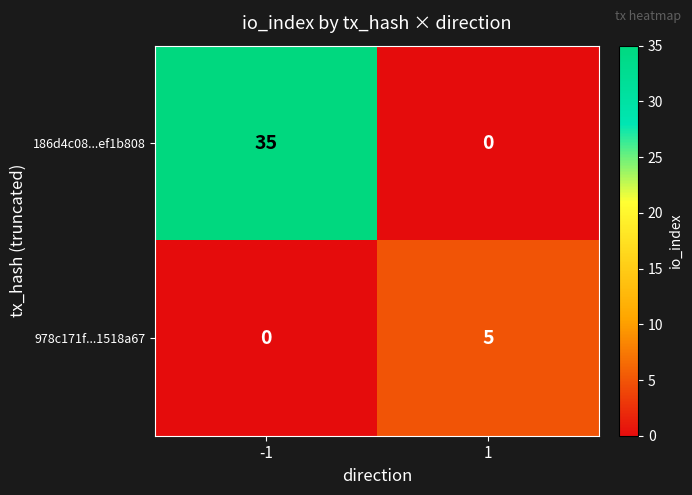

What is the sum of all 186d4c08...ef1b808 values?

35